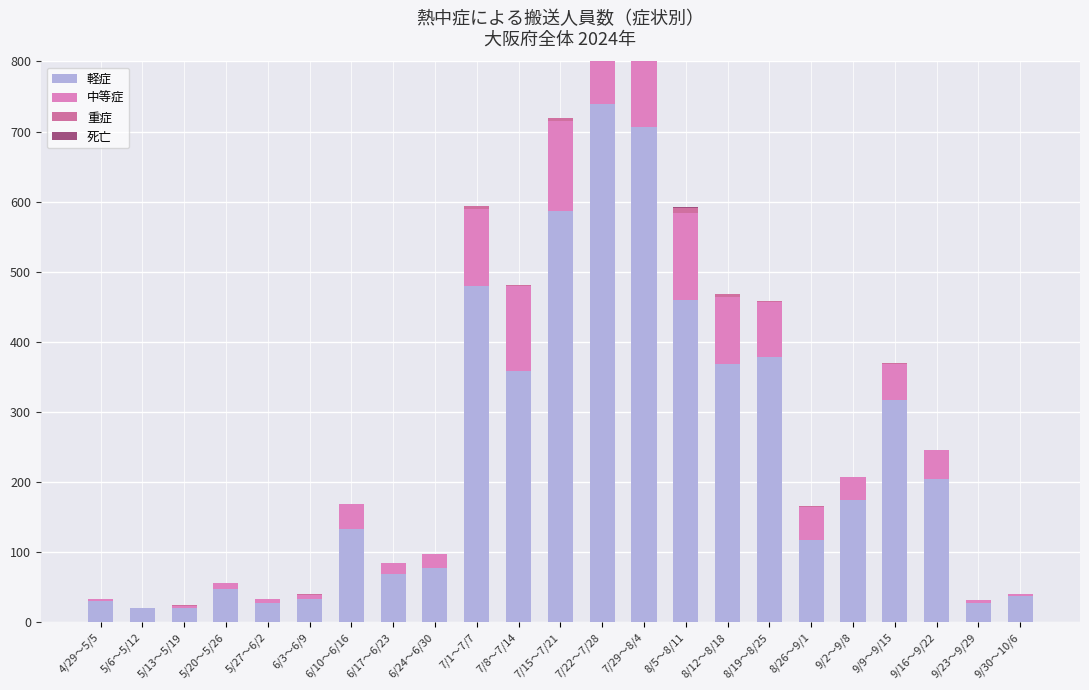

What is the total value across all series at 6/17～6/23?

84